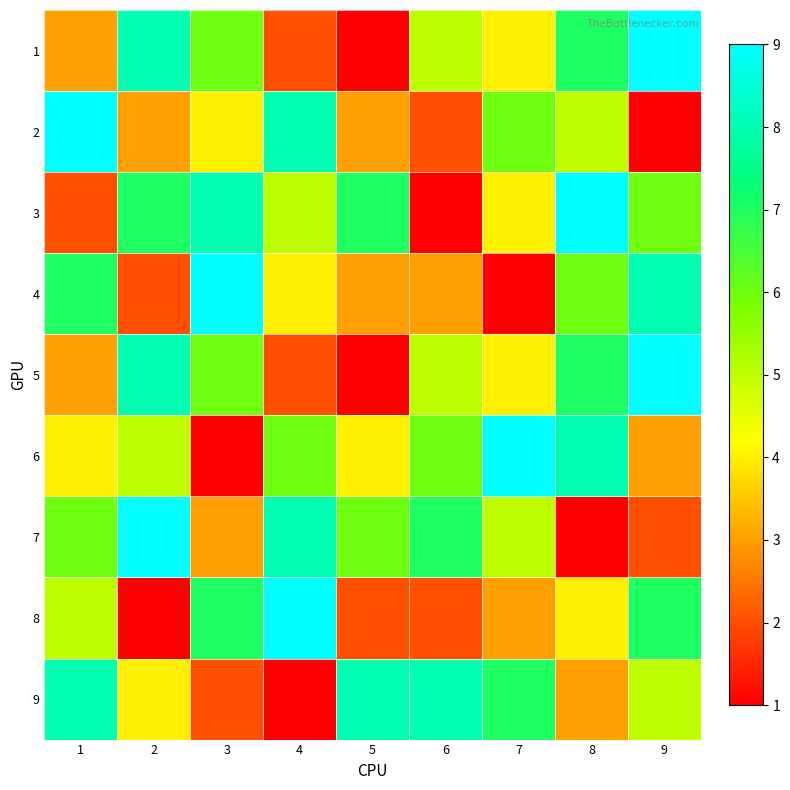

Reading left to right, transcribe all the data shown in this chart.

1: 1=3	2=8	3=6	4=2	5=1	6=5	7=4	8=7	9=9
2: 1=9	2=3	3=4	4=8	5=3	6=2	7=6	8=5	9=1
3: 1=2	2=7	3=8	4=5	5=7	6=1	7=4	8=9	9=6
4: 1=7	2=2	3=9	4=4	5=3	6=3	7=1	8=6	9=8
5: 1=3	2=8	3=6	4=2	5=1	6=5	7=4	8=7	9=9
6: 1=4	2=5	3=1	4=6	5=4	6=6	7=9	8=8	9=3
7: 1=6	2=9	3=3	4=8	5=6	6=7	7=5	8=1	9=2
8: 1=5	2=1	3=7	4=9	5=2	6=2	7=3	8=4	9=7
9: 1=8	2=4	3=2	4=1	5=8	6=8	7=7	8=3	9=5